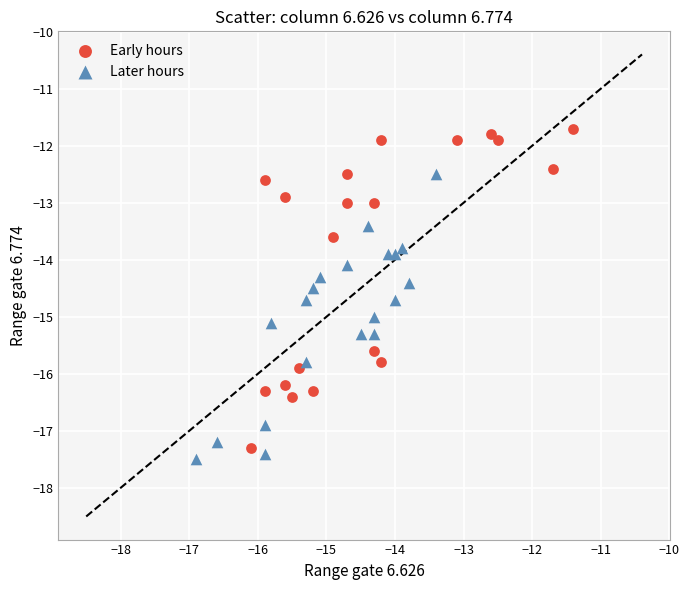

Which series has the widest spread of Y values?

Early hours